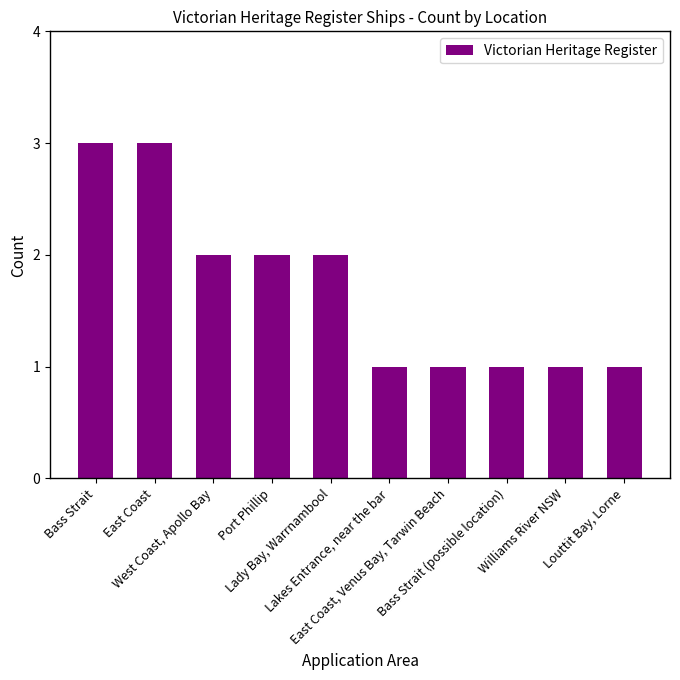

What is the difference between the values at East Coast, Venus Bay, Tarwin Beach and East Coast?

2